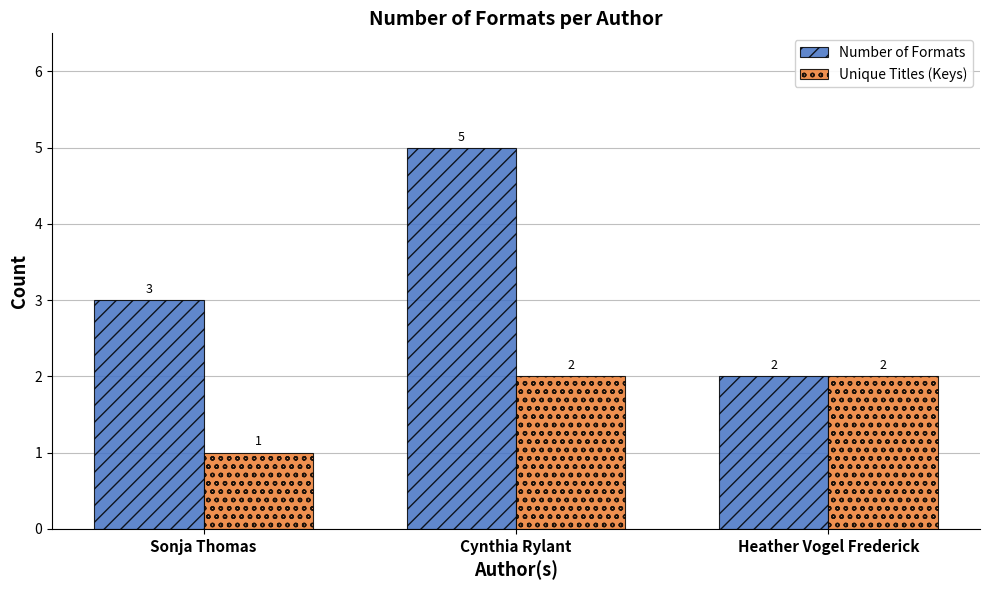

What is the average value of the Unique Titles (Keys) series?

2